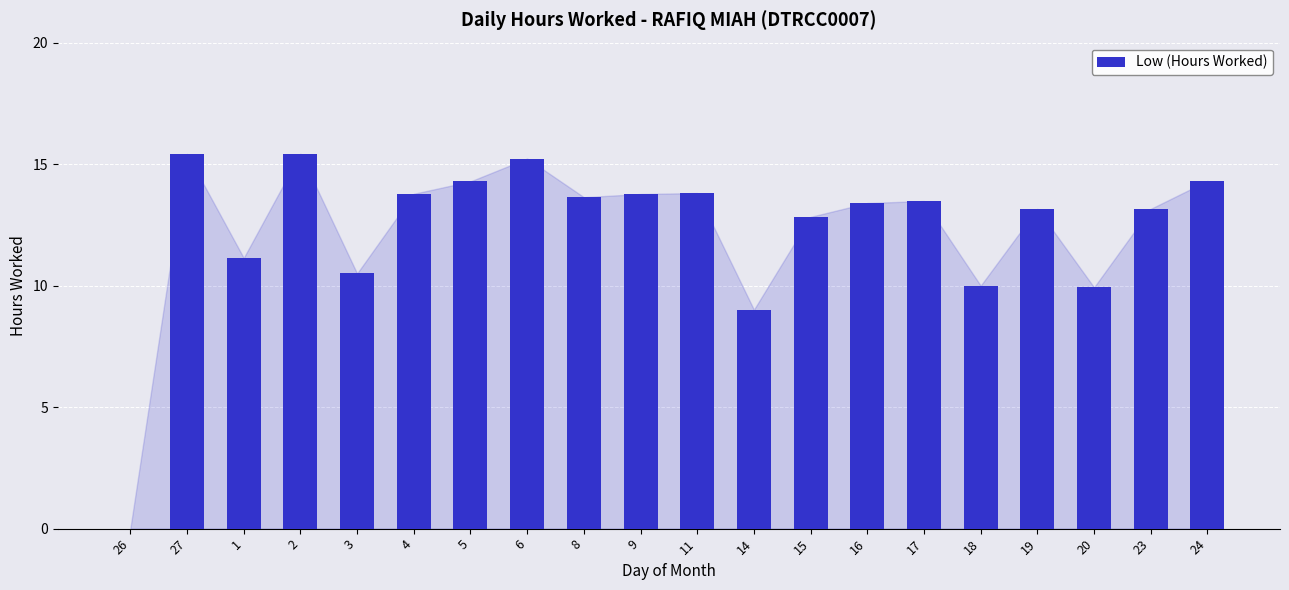

Where does the data first go above 13?

27